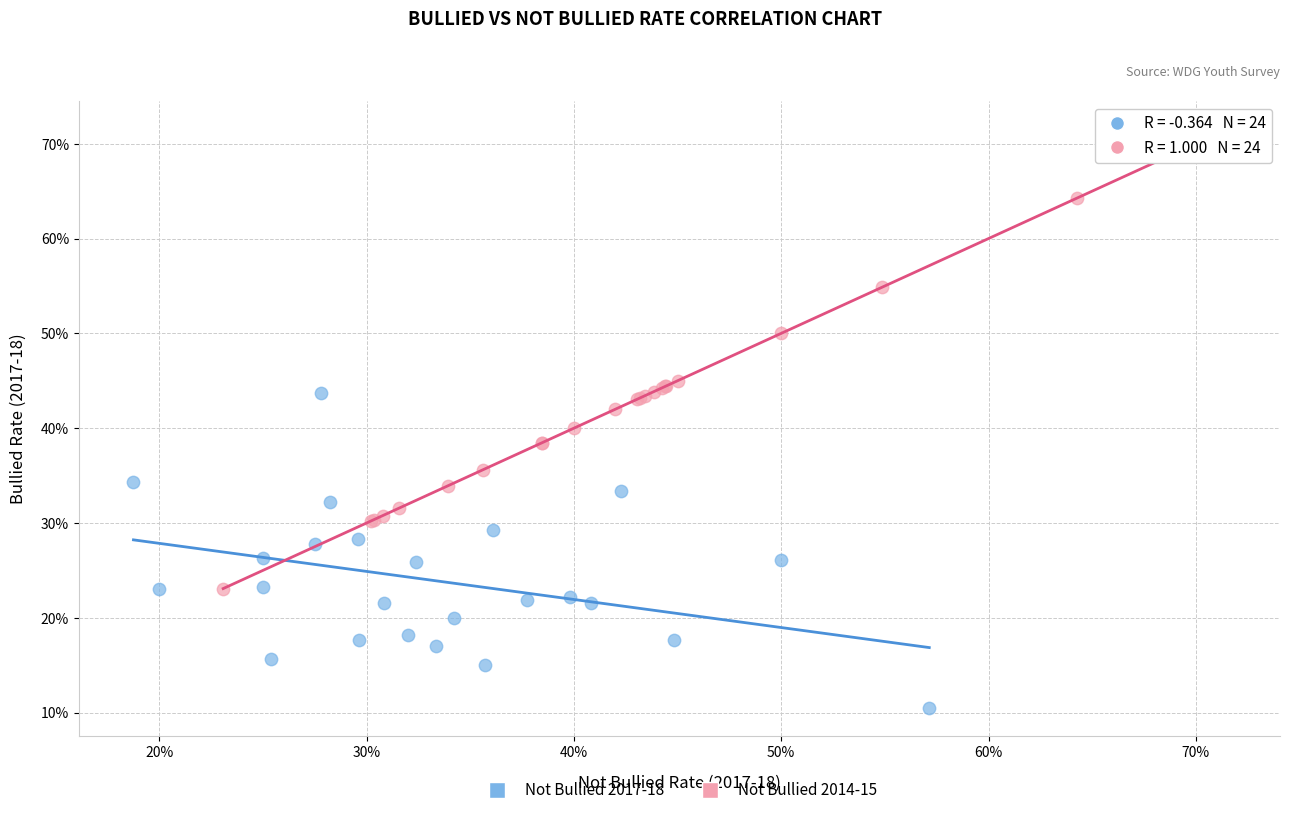

Which series contains the lowest Y value?

Not Bullied 2017-18